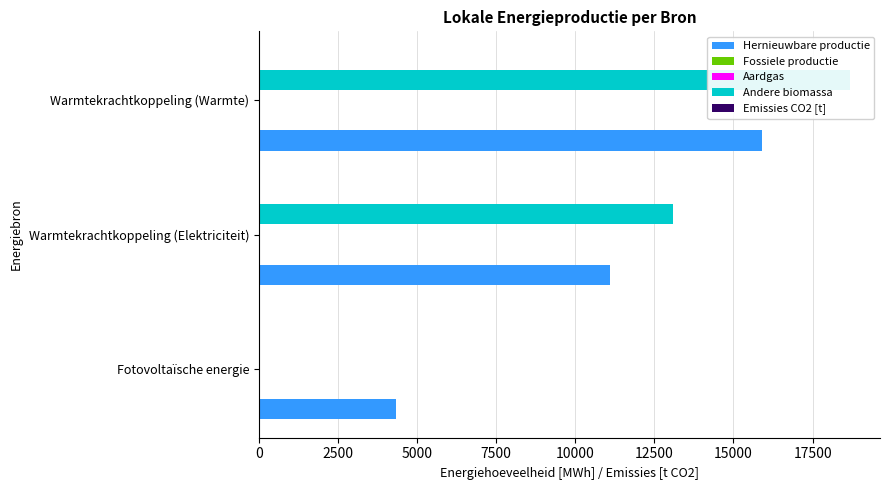

What is the value of the Andere biomassa bar at the 2nd from the left?

13074.0